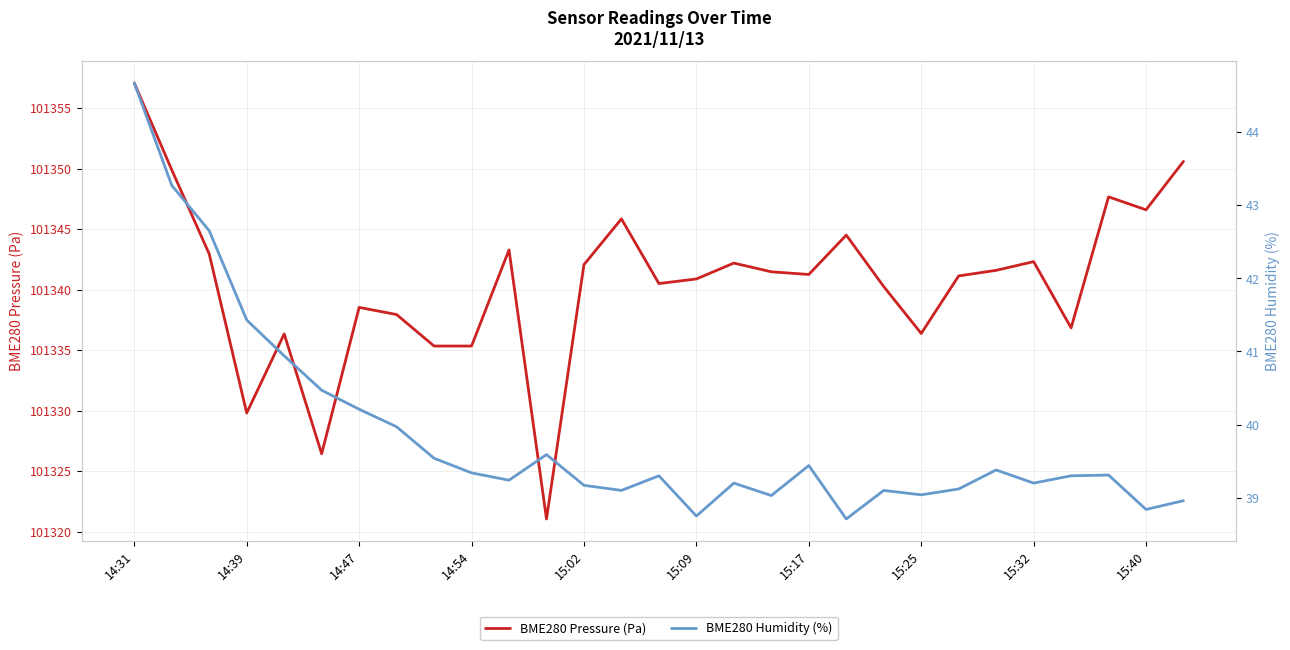

At which category is the sum across all series the highest?

14:31